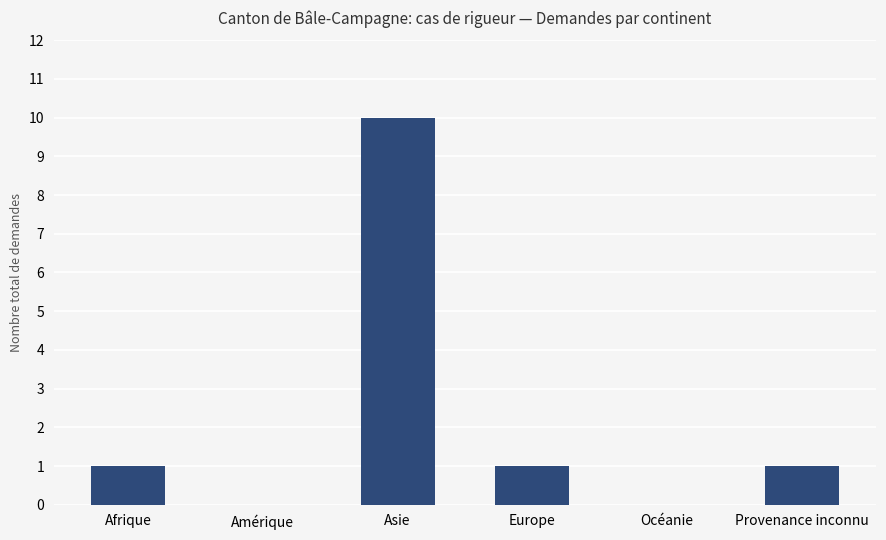

Which label corresponds to the largest value in the chart?

Asie